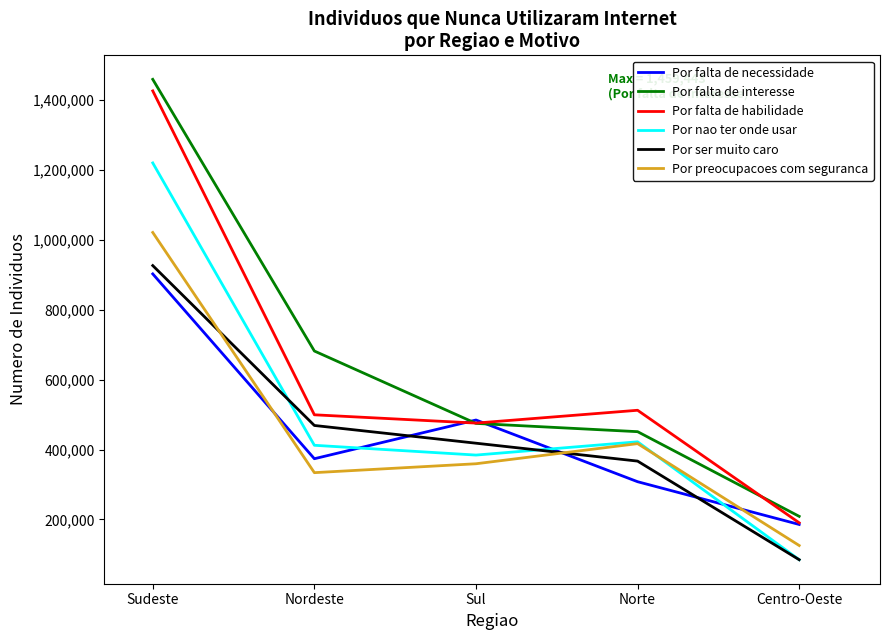

Which series has the largest total across all categories?

Por falta de interesse